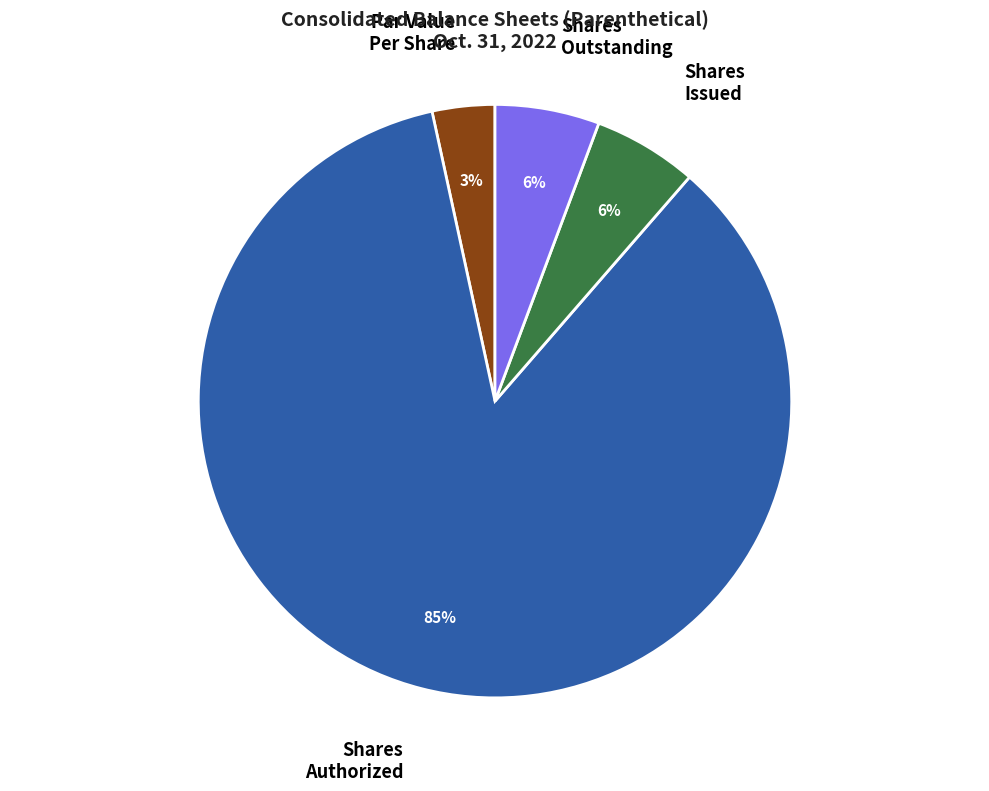

Count the number of slices in the pie.

4